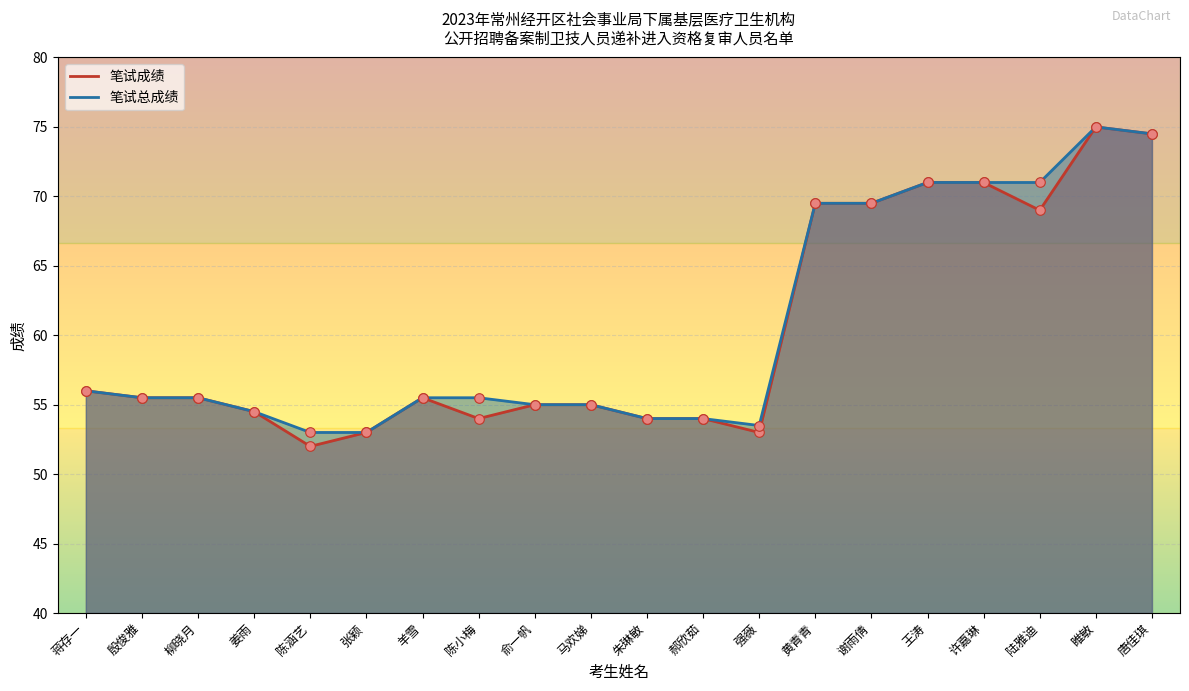

Which series contains the highest Y value?

笔试成绩